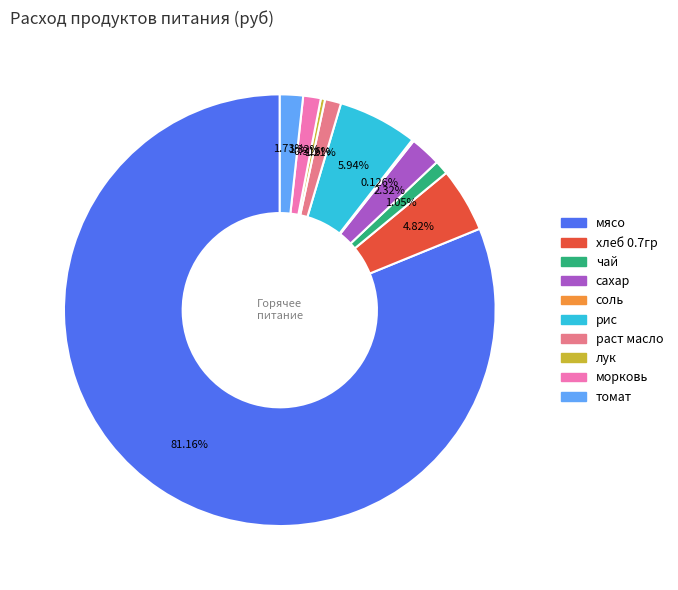

To the nearest percent, what is the combined percentage of сахар and морковь?

4%